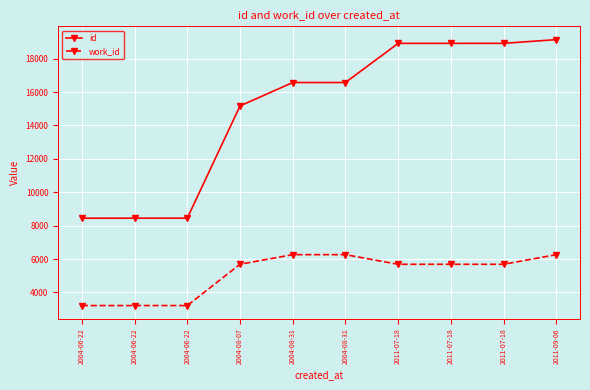

How many categories are shown in the chart?

10